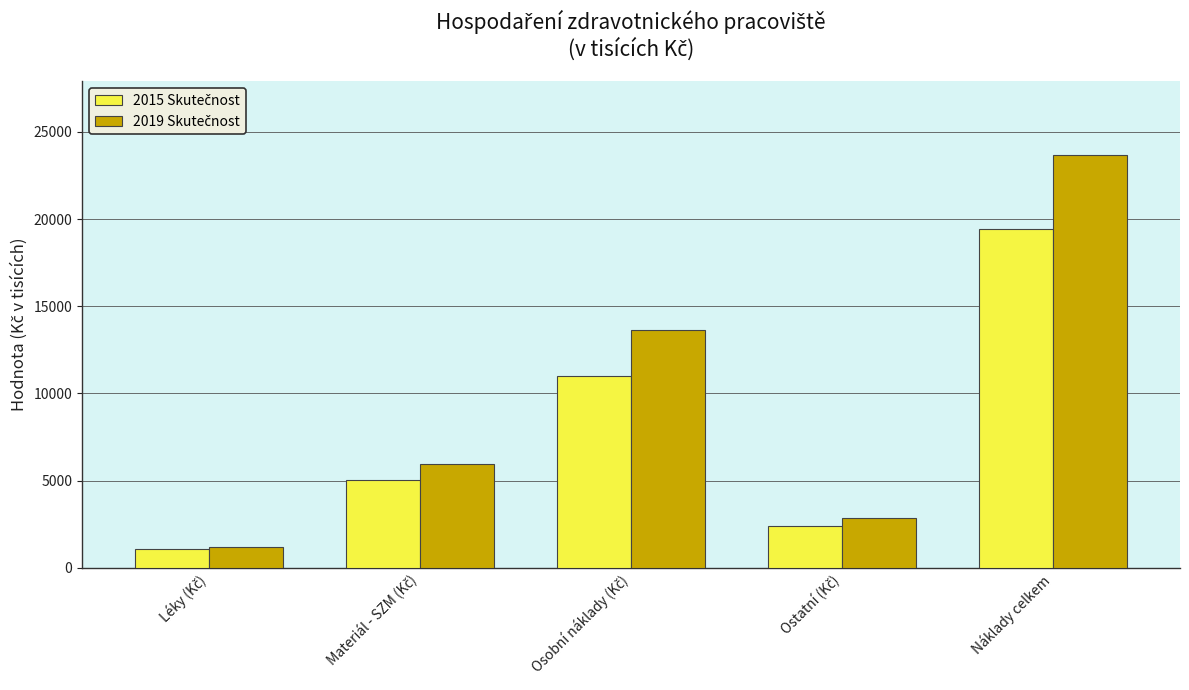

At which category is the sum across all series the highest?

Náklady celkem